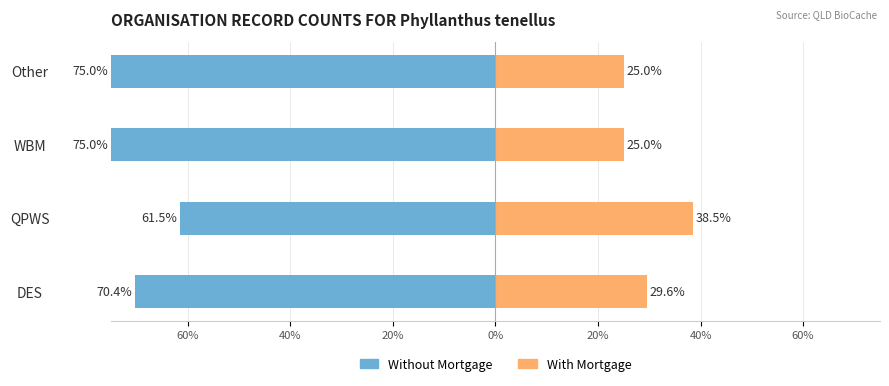

Between QPWS and Other, which is larger?

QPWS